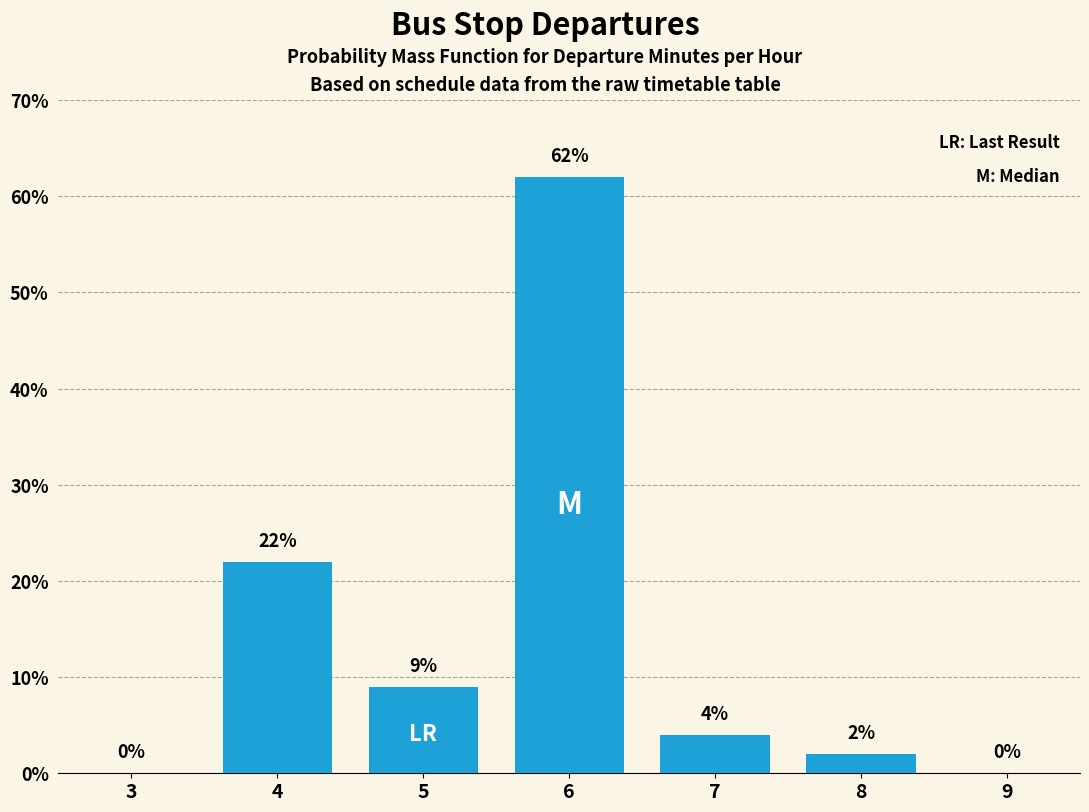

Reading left to right, list all the values displayed in this chart.

3=0	4=22	5=9	6=62	7=4	8=2	9=0